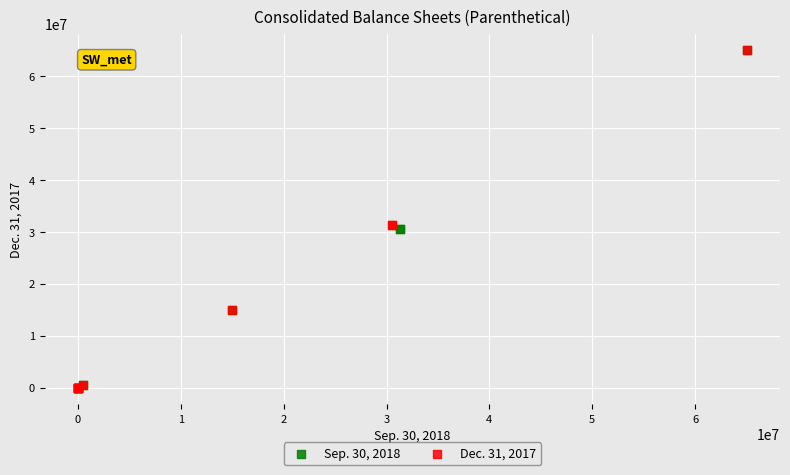

What are all the series names shown in the legend?

Sep. 30, 2018, Dec. 31, 2017